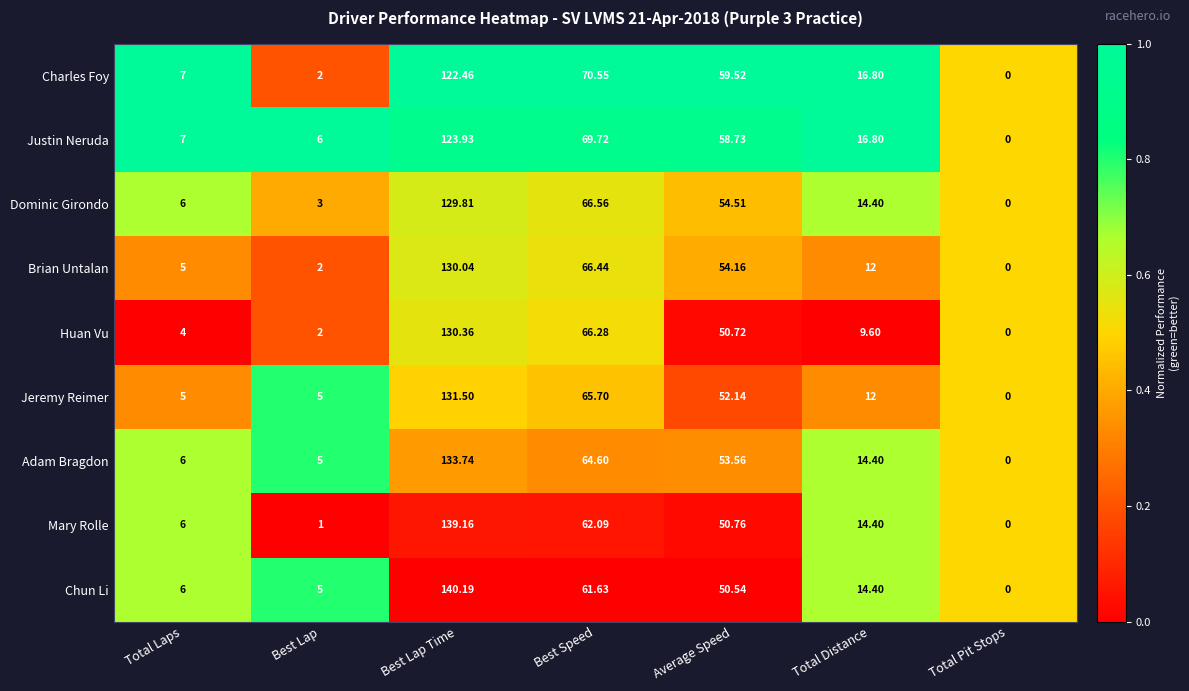

At which category does the chart reach its peak across all series?

Best Lap Time